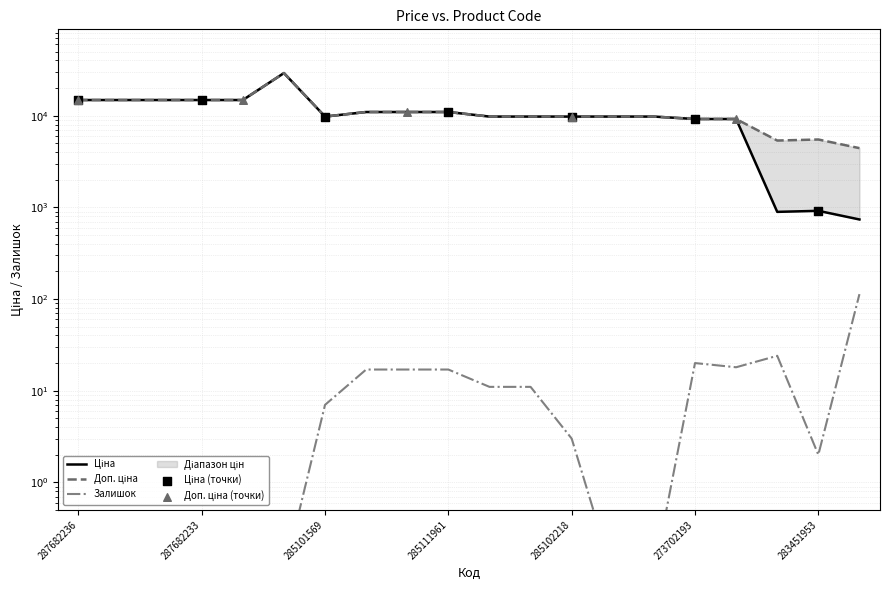

Is the value of Залишок at 285112217 greater than the value of Ціна at 285102218?

No